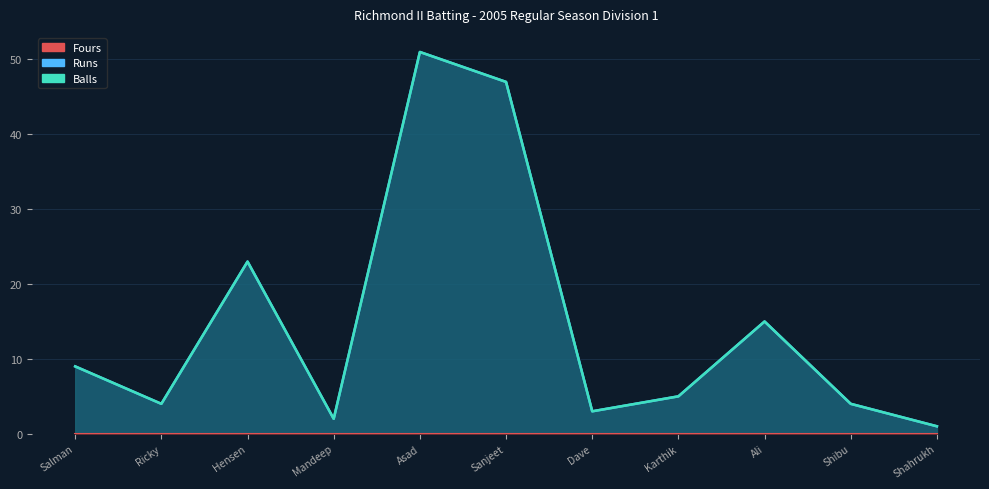

List the labels in order of Balls value, smallest first.

Shahrukh, Mandeep, Dave, Ricky, Shibu, Karthik, Salman, Ali, Hensen, Sanjeet, Asad